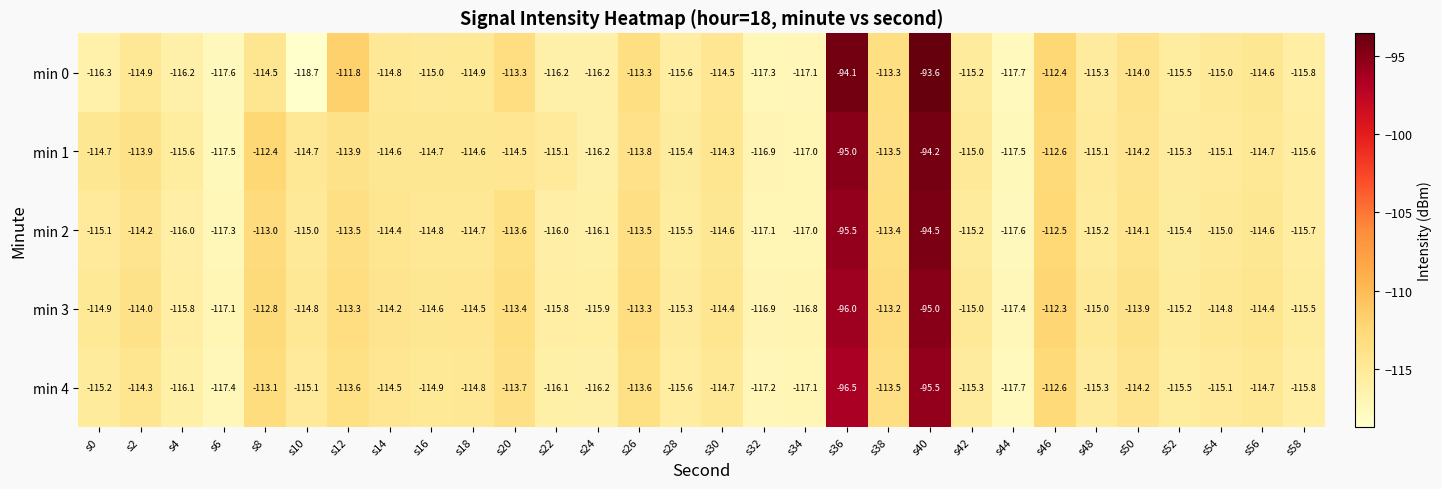

What is the difference between the maximum and minimum values in the min 4 series?

22.2